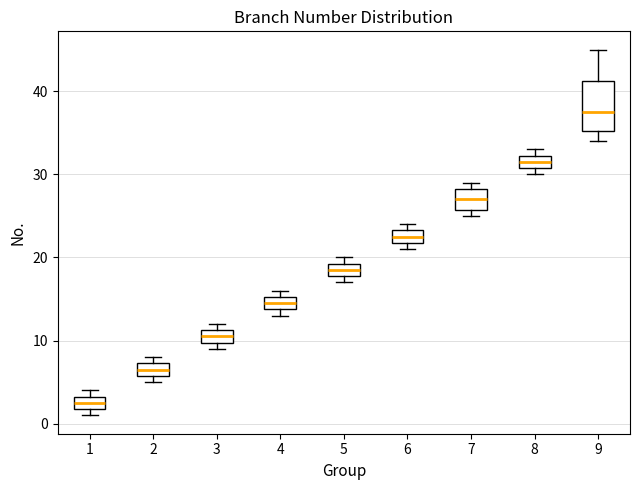

Reading left to right, read every box against the y-axis: the position of its median line, the range the box covers, and the ends of its whiskers. The values are not printed on the chart, so give them approximately, as read against the axis.

1: median 3 (inside the box), box 2 to 3, whiskers 1 to 4
2: median 7 (inside the box), box 6 to 7, whiskers 5 to 8
3: median 11 (inside the box), box 10 to 11, whiskers 9 to 12
4: median 15 (inside the box), box 14 to 15, whiskers 13 to 16
5: median 19 (inside the box), box 18 to 19, whiskers 17 to 20
6: median 23 (inside the box), box 22 to 23, whiskers 21 to 24
7: median 27, box 26 to 28, whiskers 25 to 29
8: median 32 (inside the box), box 31 to 32, whiskers 30 to 33
9: median 38, box 35 to 41, whiskers 34 to 45